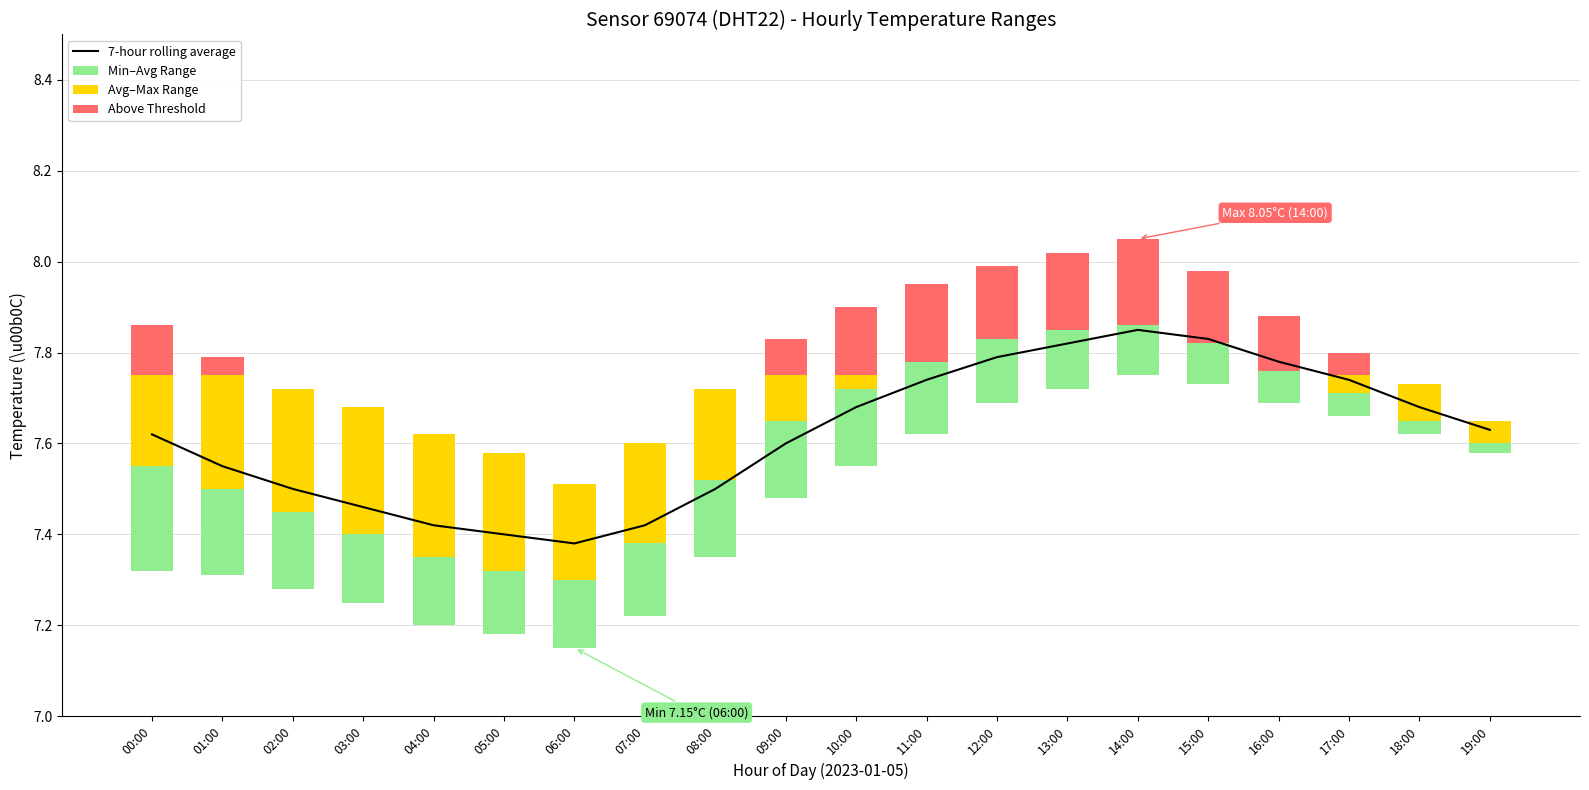

What is the minimum value for 7-hour rolling average?

7.4